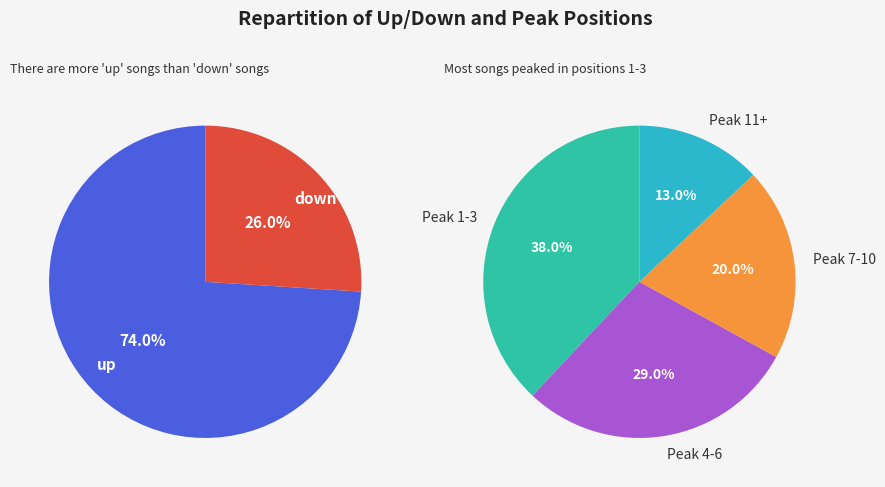

To the nearest percent, what is the difference between the largest and smallest slice percentages?

48%